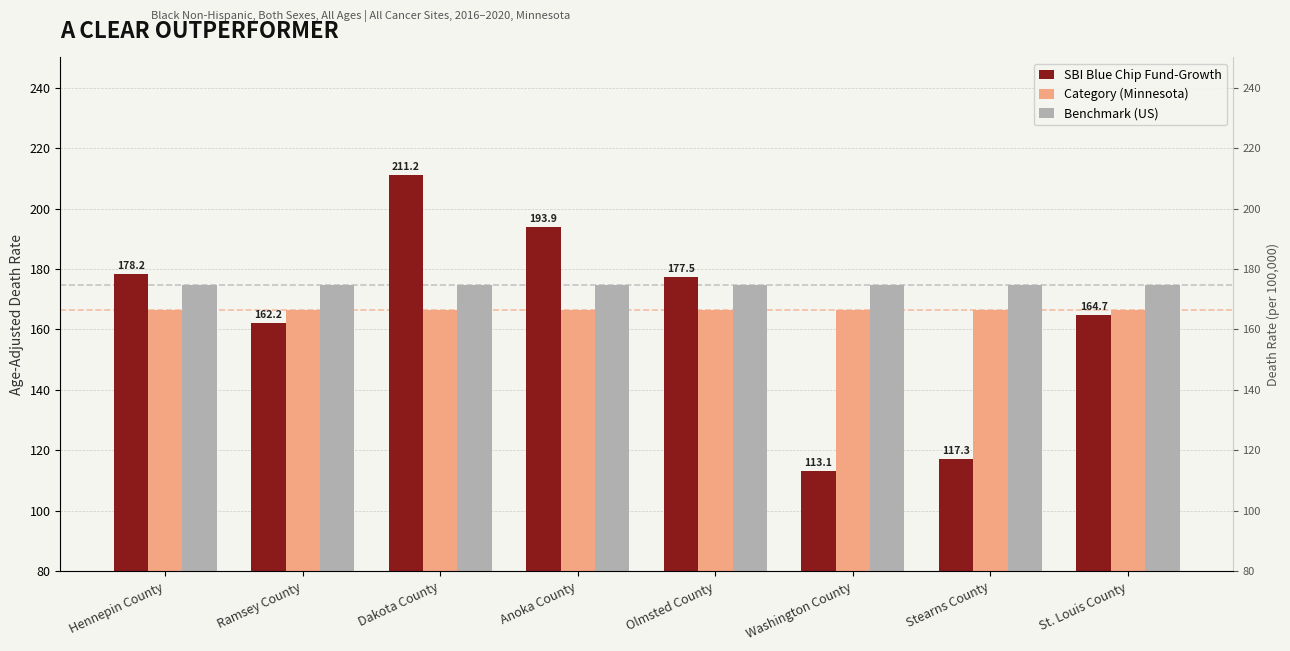

Which has a higher value, Hennepin County or Washington County?

Hennepin County